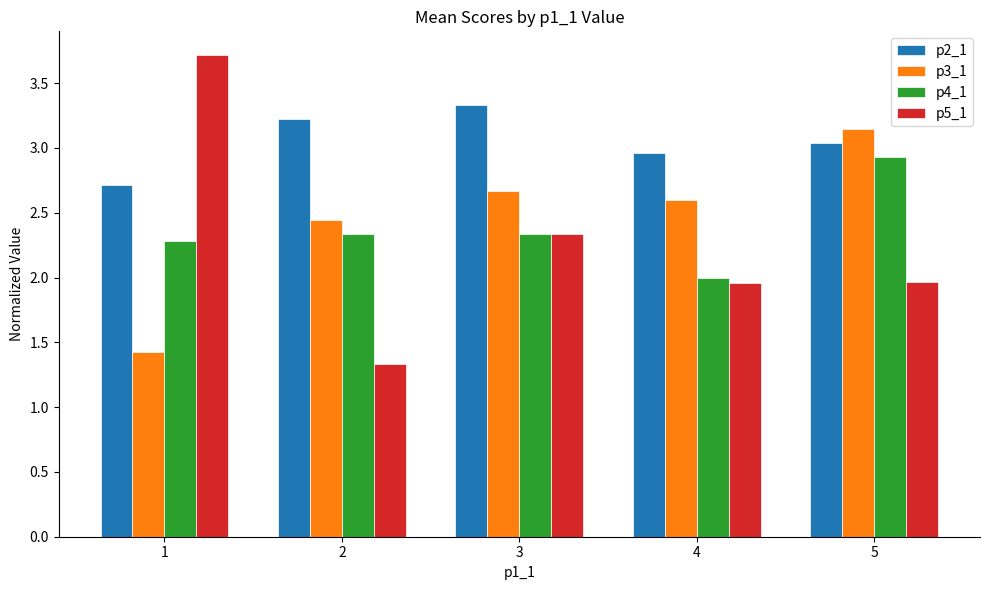

At which label does p2_1 reach its minimum?

1